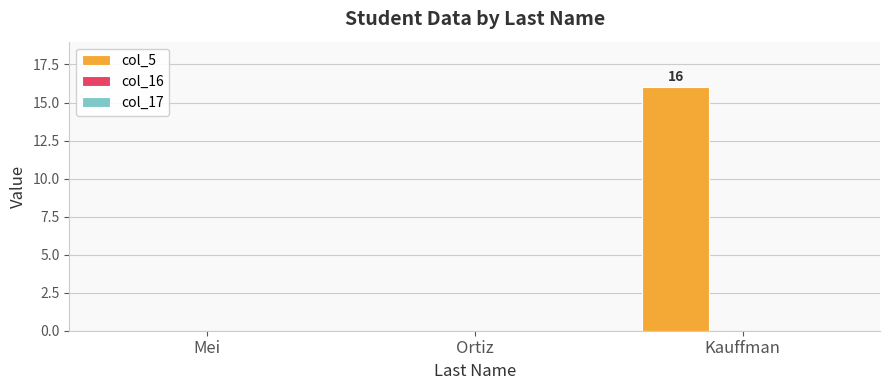

The value at Mei is -5. True or false?

False